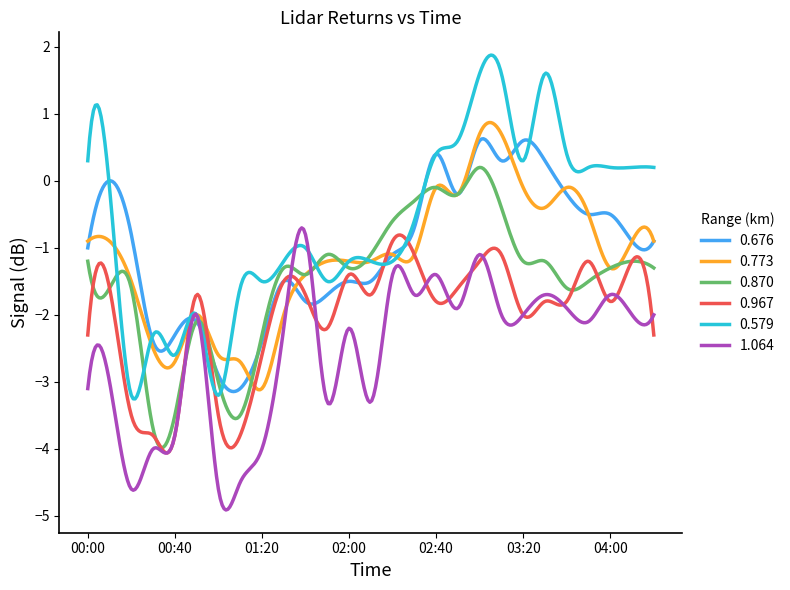

In 0.676, how many points are lower than both neighbors (excluding endpoints)?

8